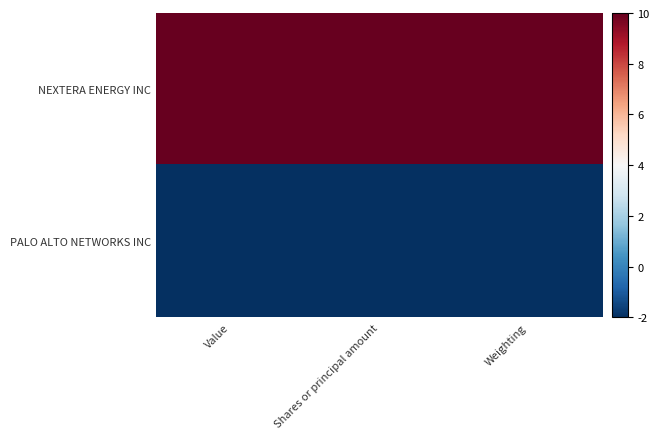

Reading left to right, extract all data points from this chart.

NEXTERA ENERGY INC: Value=10	Shares or principal amount=10	Weighting=10
PALO ALTO NETWORKS INC: Value=-2	Shares or principal amount=-2	Weighting=-2